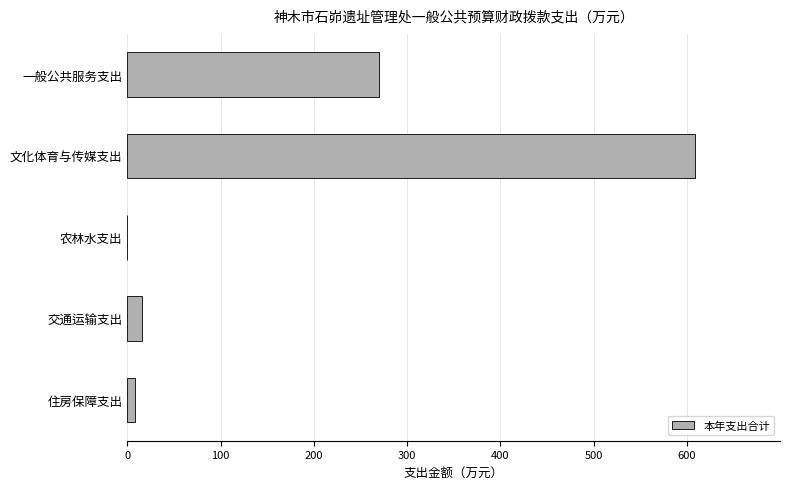

Where is the data nearest to the value 304?

一般公共服务支出